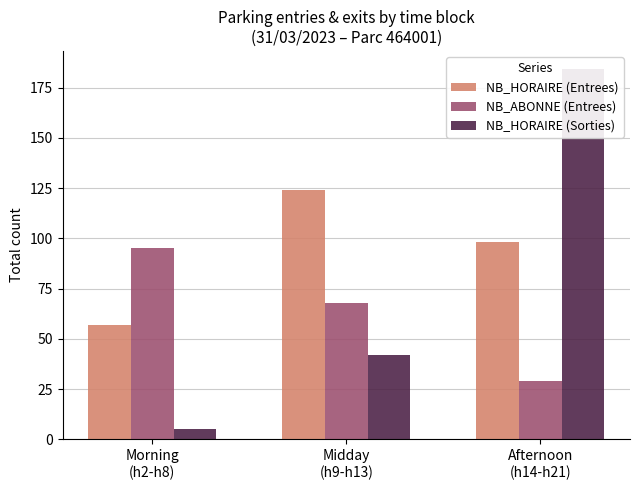

What position from the right is Midday
(h9-h13)?

2